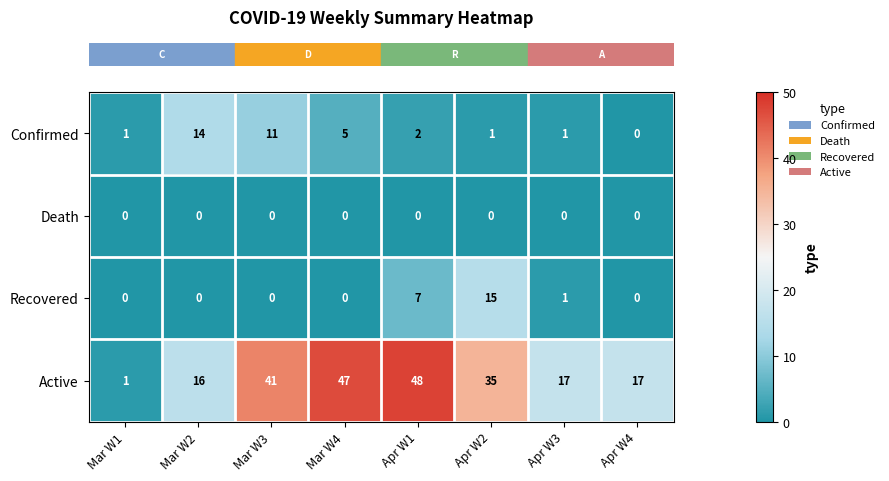

The value of Death at Apr W3 is 0. True or false?

True